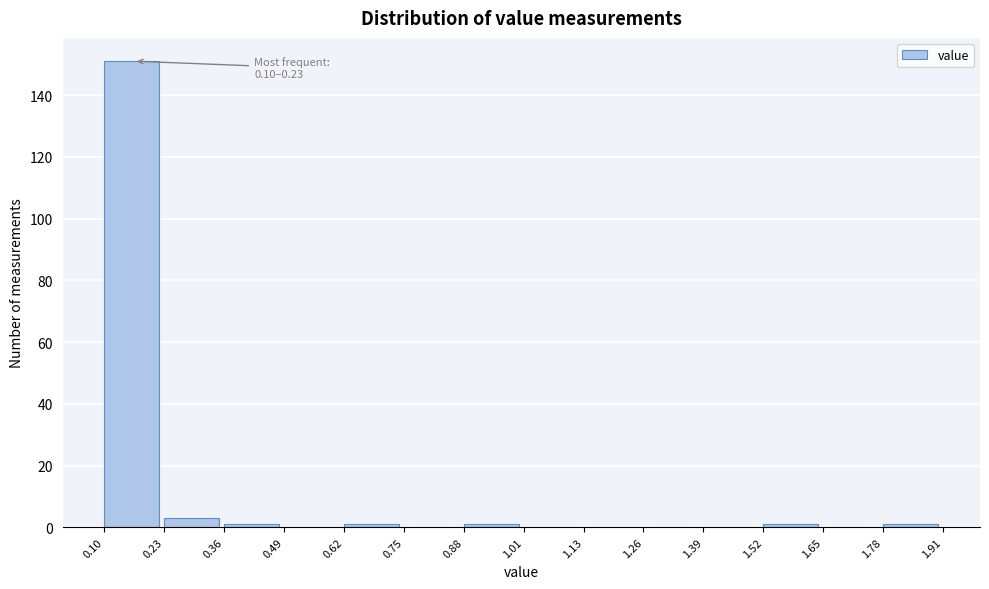

Which range on the x-axis has the tallest bar?

0.10 to 0.23